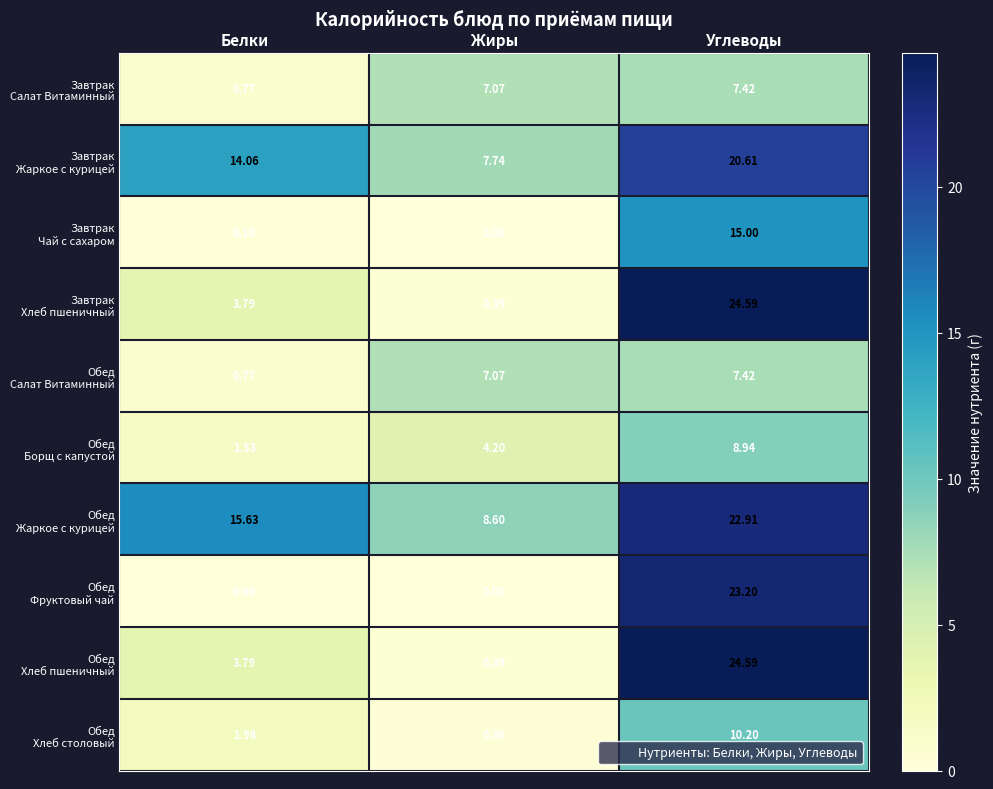

Which category has the highest value across all series?

Углеводы